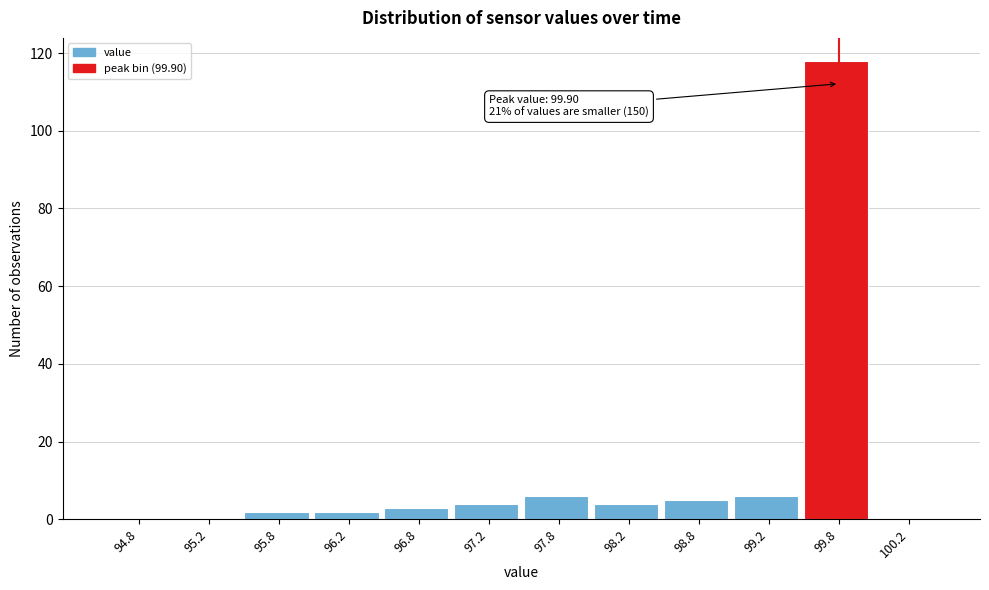

Which range on the x-axis has the tallest bar?

99.5 to 100.0